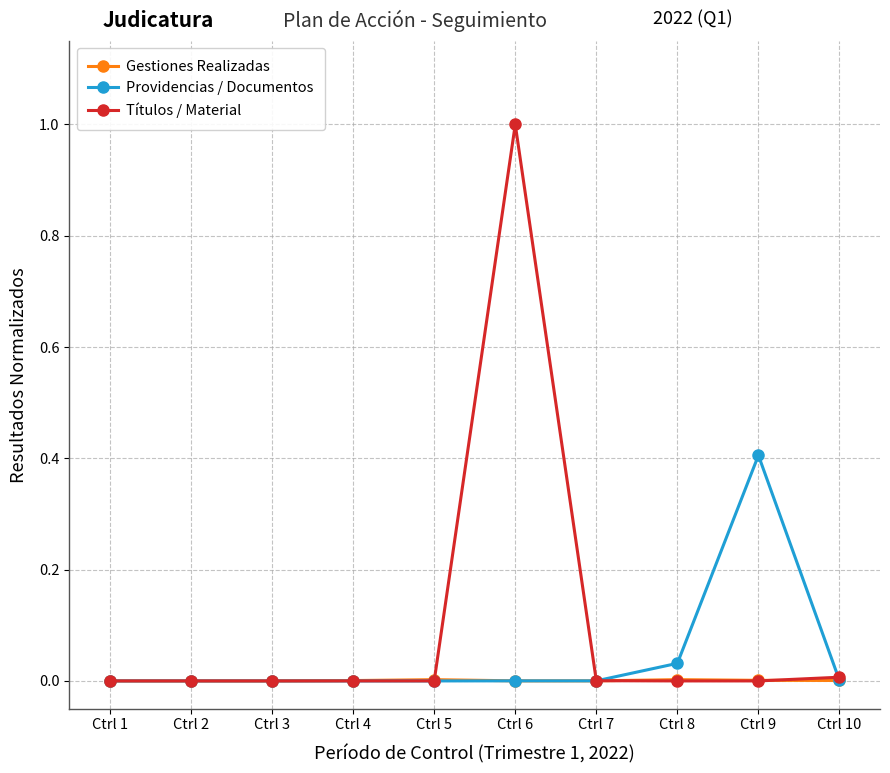

Which category has the highest value across all series?

Ctrl 6